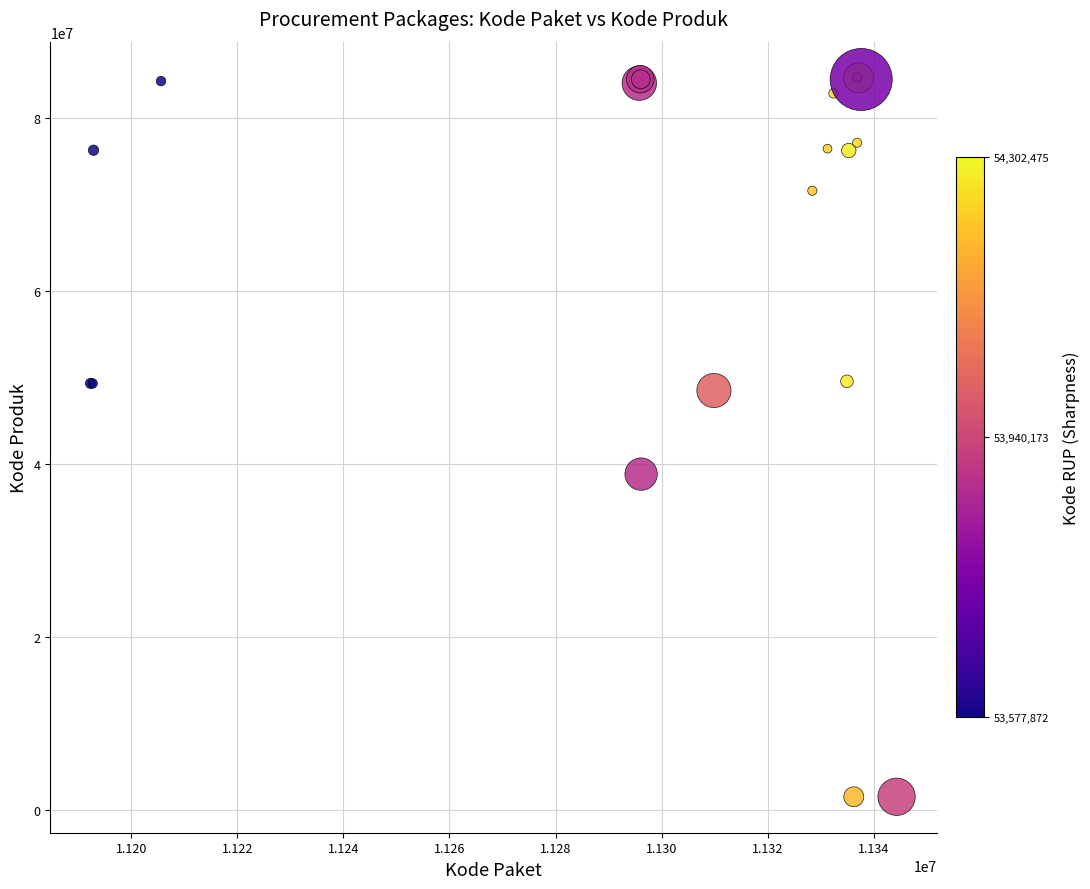

What Y value in the scatter plot is closest to 43108744?

38839757